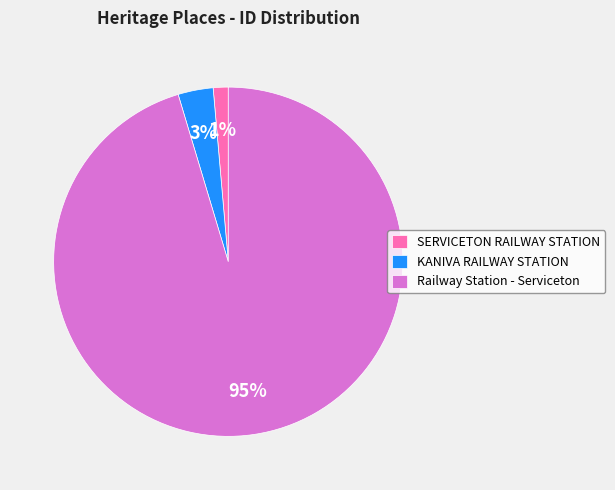

True or false: Railway Station - Serviceton accounts for 95% of the total.

True